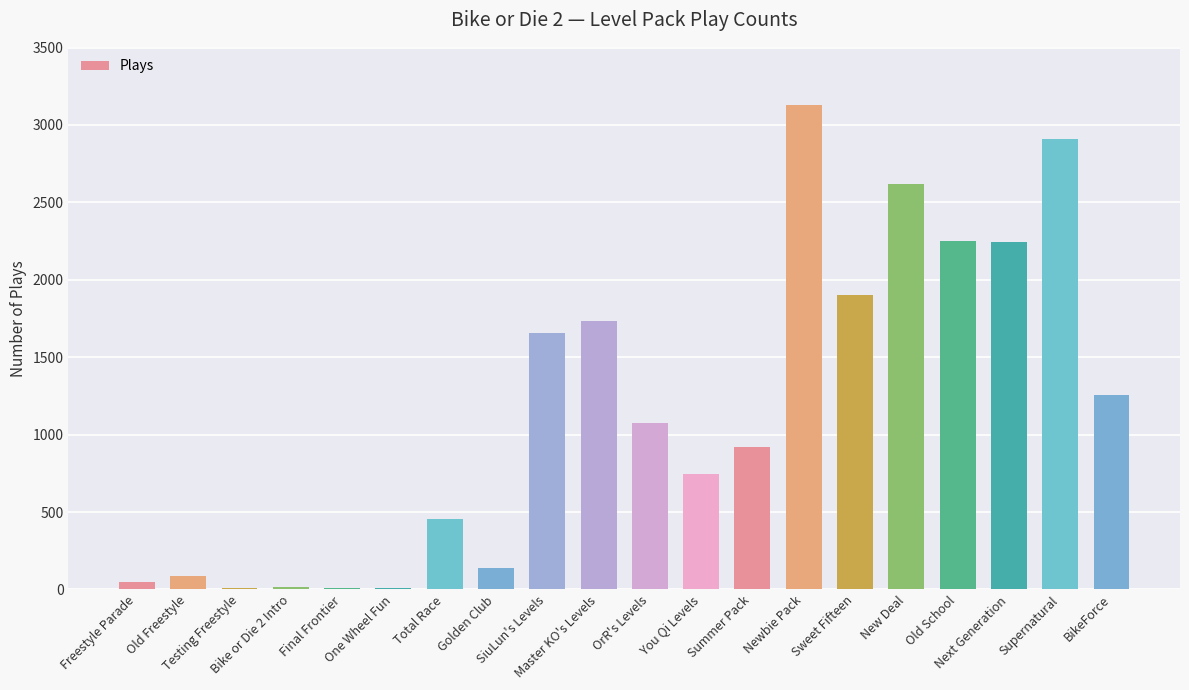

Between Summer Pack and Testing Freestyle, which is larger?

Summer Pack